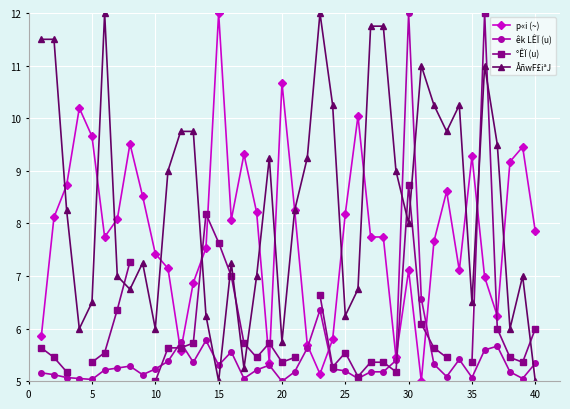

In êk LÊÏ (u), how many points are lower than both neighbors (excluding endpoints)?

10